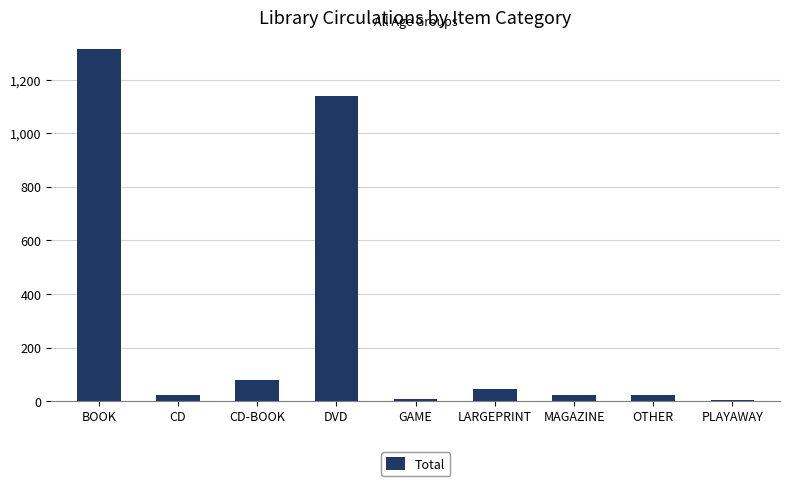

True or false: the data shows 2282 at BOOK.

False